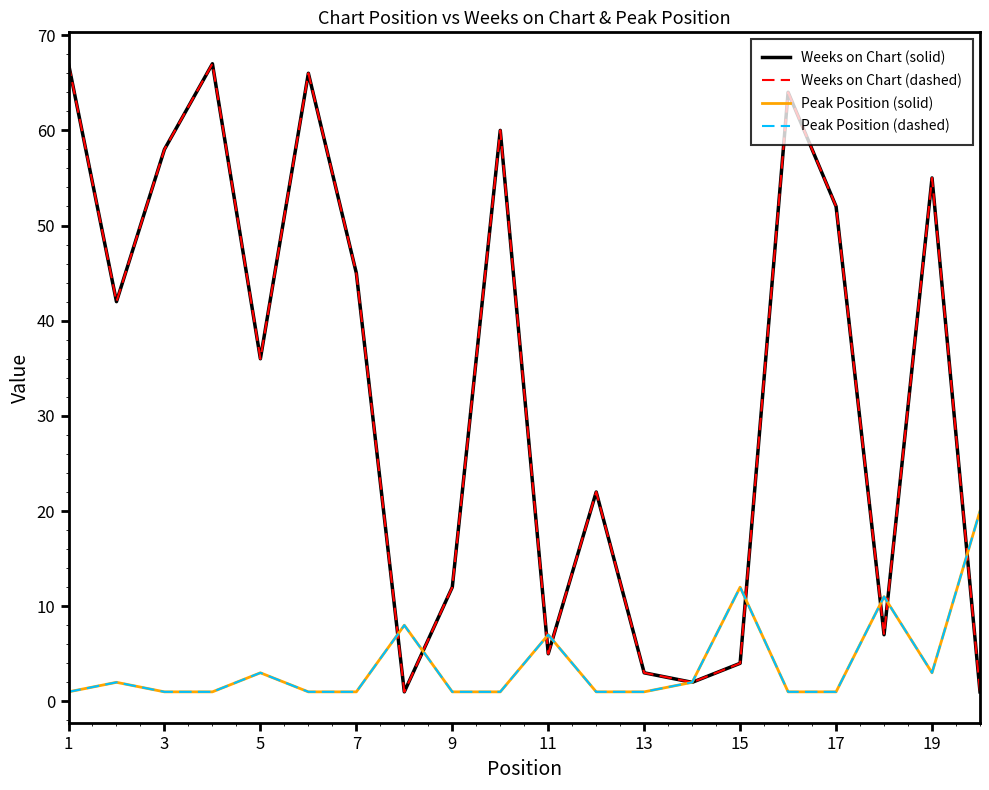

Does the chart display data point markers on the line(s)?

No